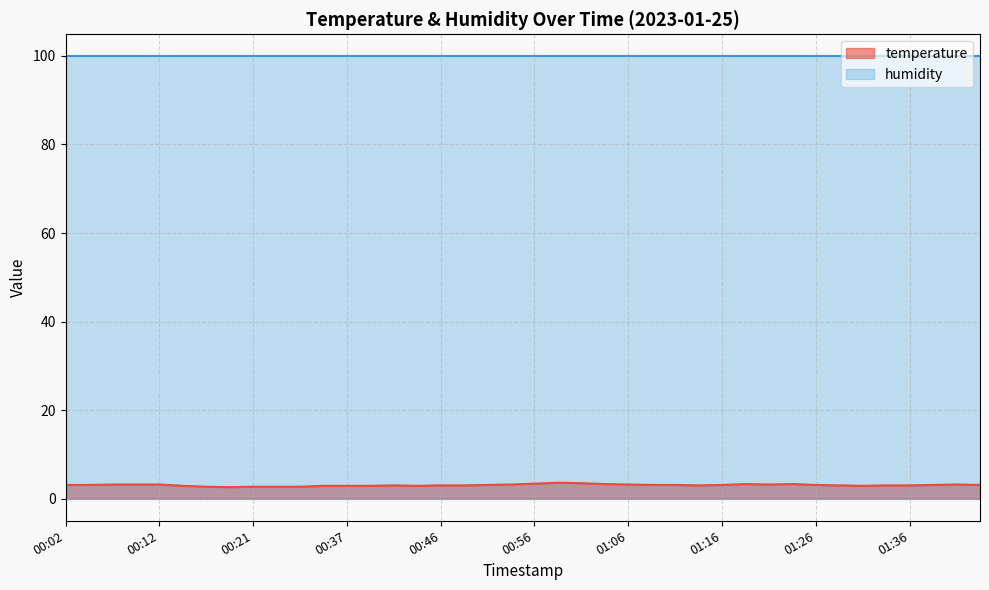

The chart shows a value of 2.7 at 00:24. True or false?

True